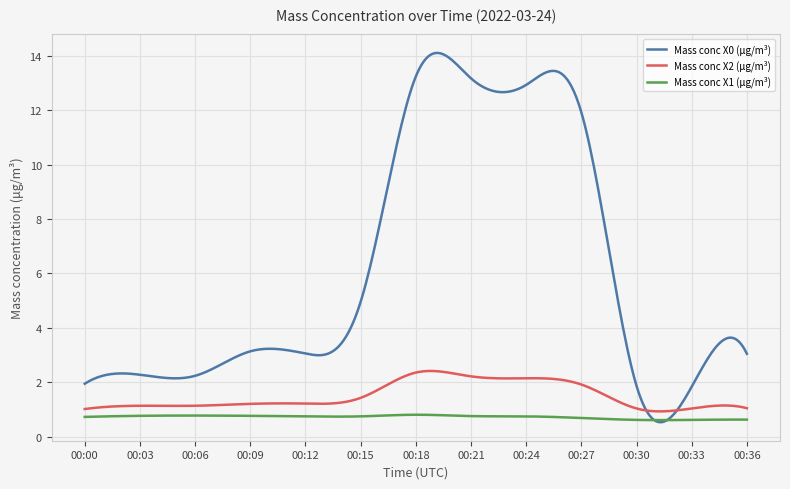

Which series has the largest total across all categories?

Mass conc X0 (μg/m³)